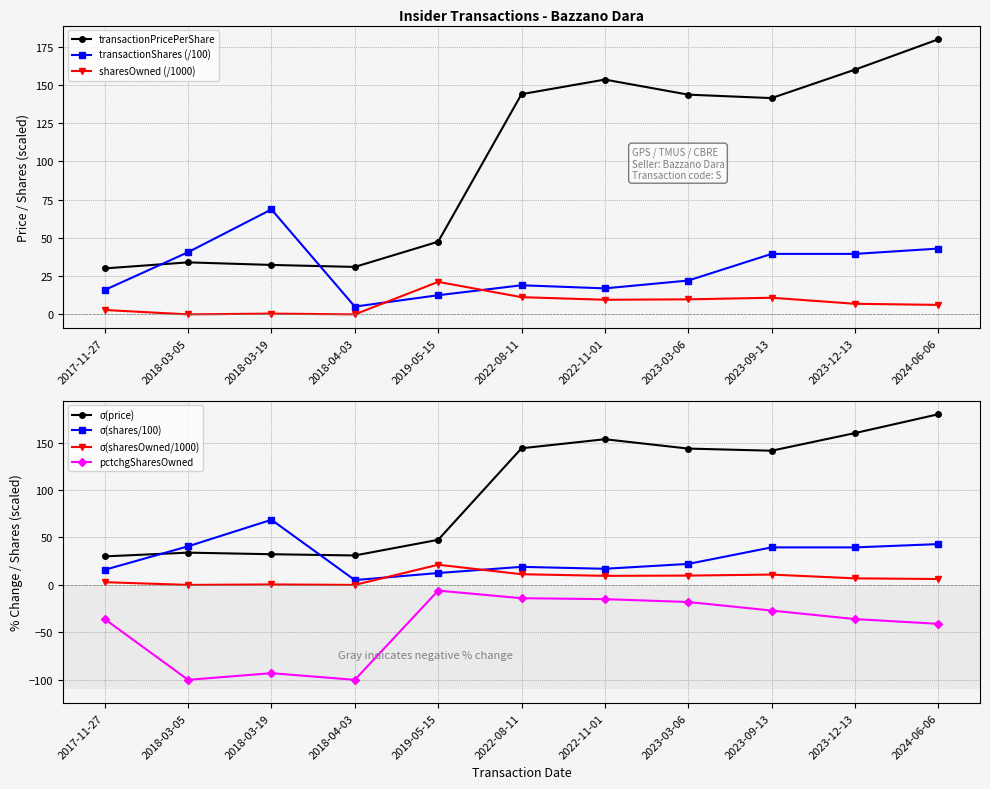

What is the difference between the pctchgSharesOwned values at 2018-03-05 and 2023-12-13?

64.0